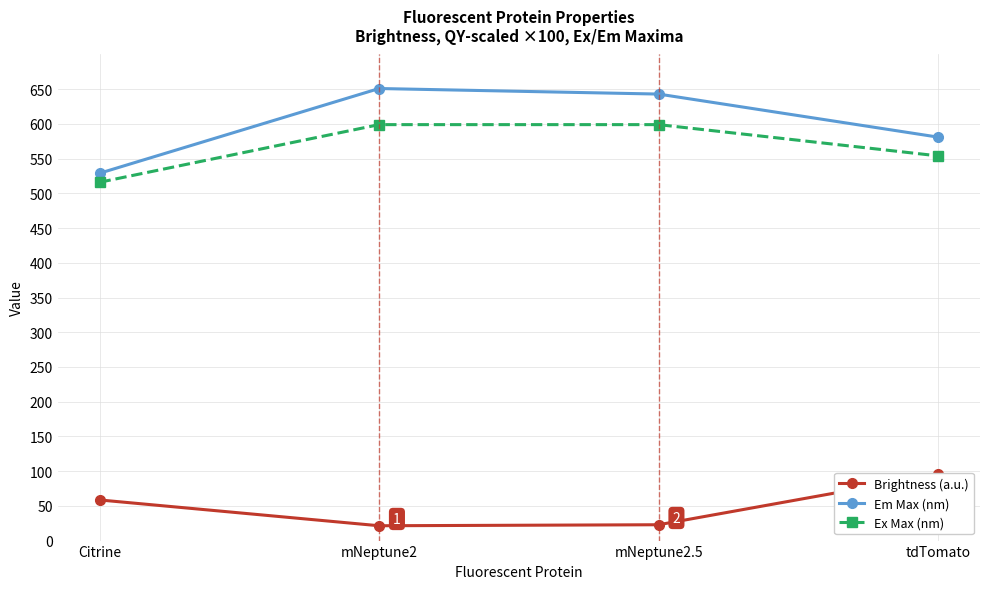

What are all the series names shown in the legend?

Brightness (a.u.), Em Max (nm), Ex Max (nm)